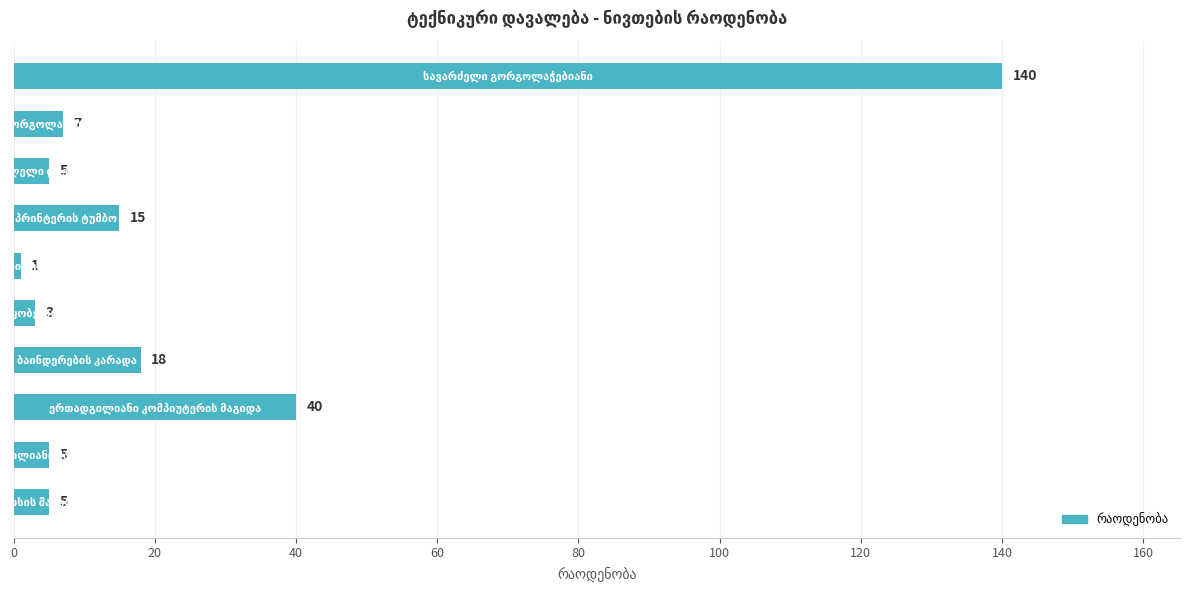

What is the greatest value displayed?

140